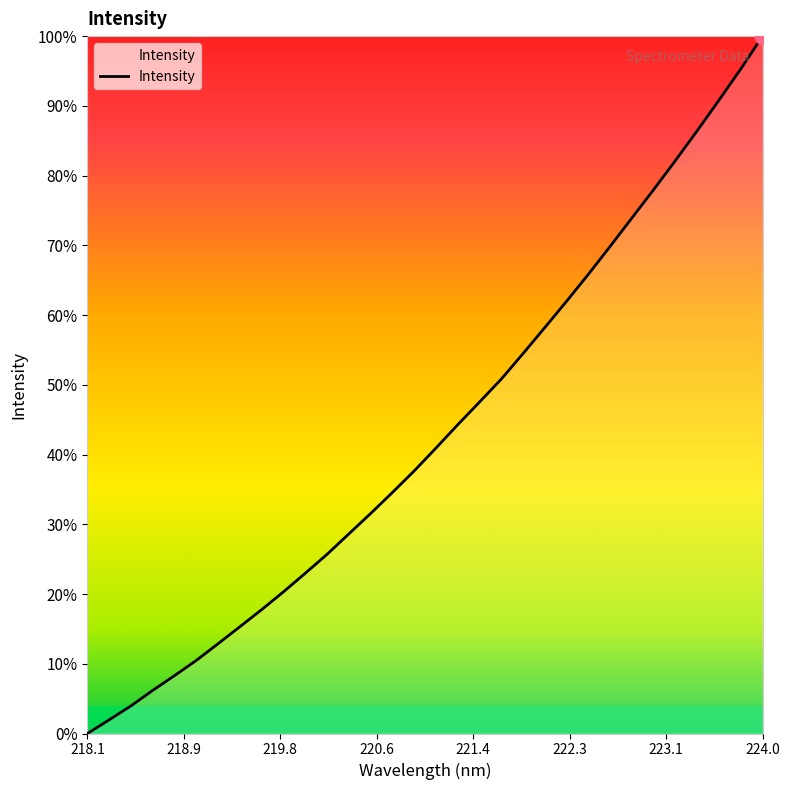

What is the average value?

43.1